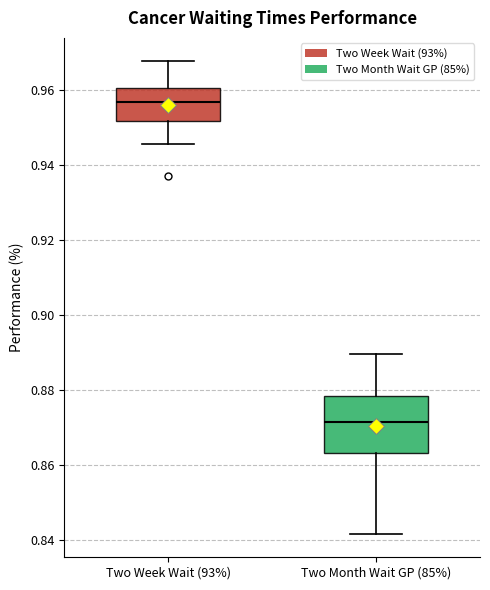

Reading left to right, transcribe this box plot: for each box, give where its median line is, the range the box spans, and where its two whiskers end, as read against the y-axis. The values are not printed on the chart, so give them approximately, as read against the axis.

Two Week Wait (93%): median 0.956, box 0.952 to 0.960, whiskers 0.946 to 0.968
Two Month Wait GP (85%): median 0.872, box 0.864 to 0.878, whiskers 0.842 to 0.890